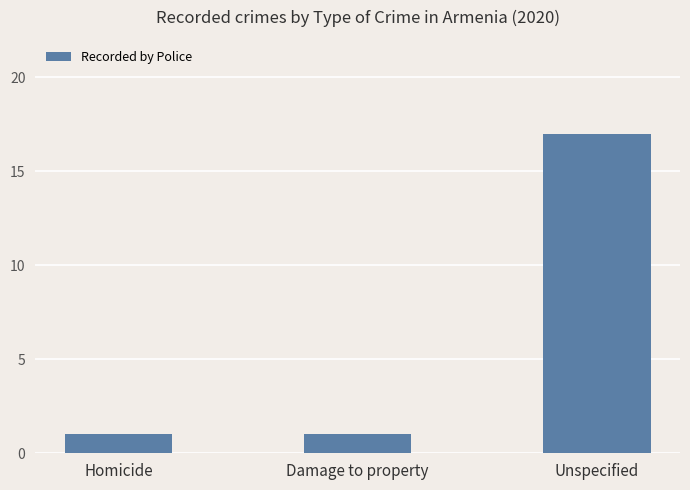

Which has a higher value, Unspecified or Damage to property?

Unspecified